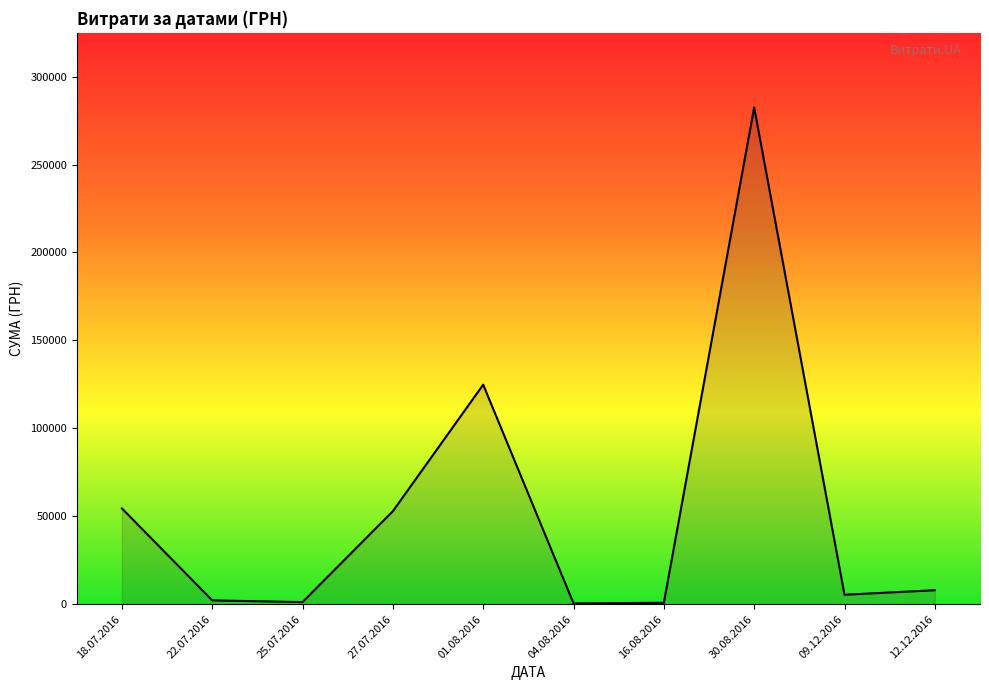

What is the sum of all values?

532745.0